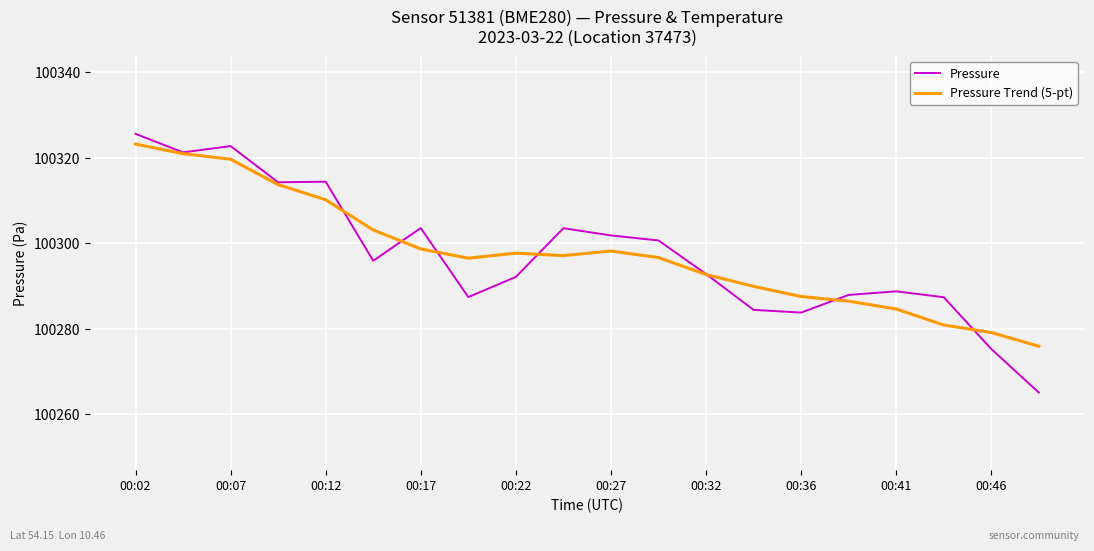

The Pressure Trend (5-pt) series shows 46322.7 at 00:12. True or false?

False